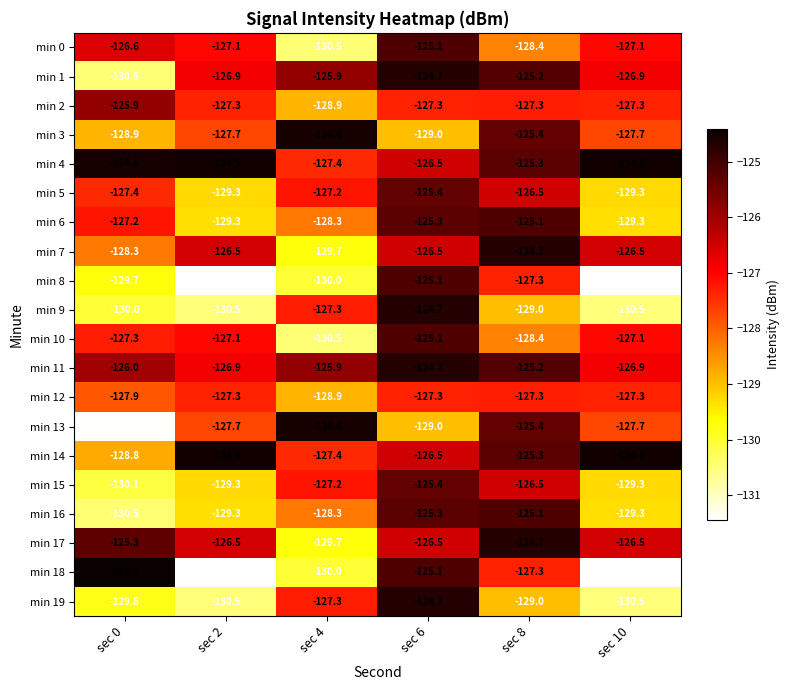

What is the sum of the min 14 values at sec 6 and sec 10?

-251.0